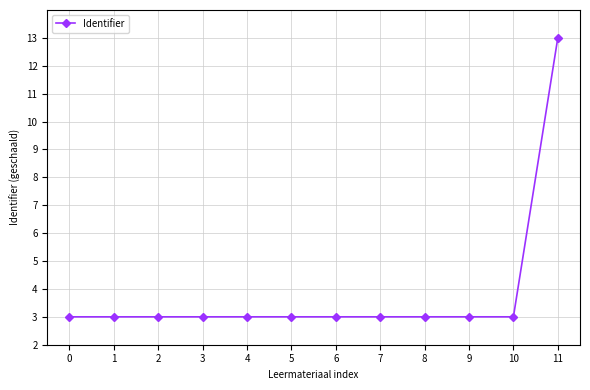

The chart shows a value of 3.0 at 0. True or false?

True